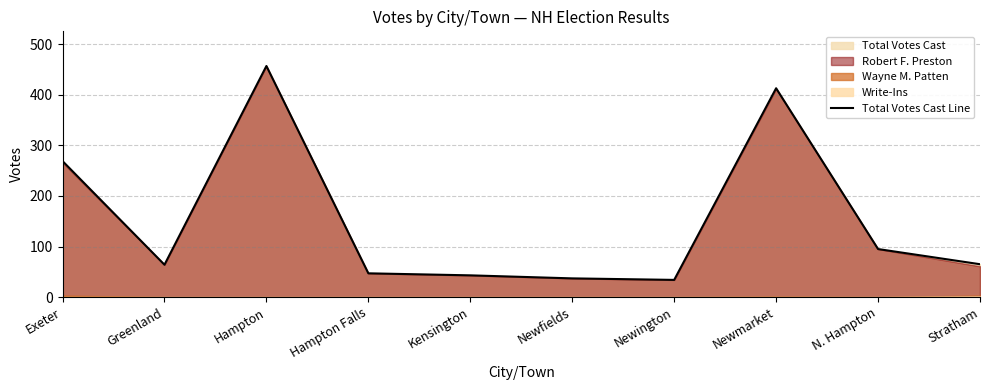

How many points are lower than both their immediate neighbors (excluding endpoints)?

2